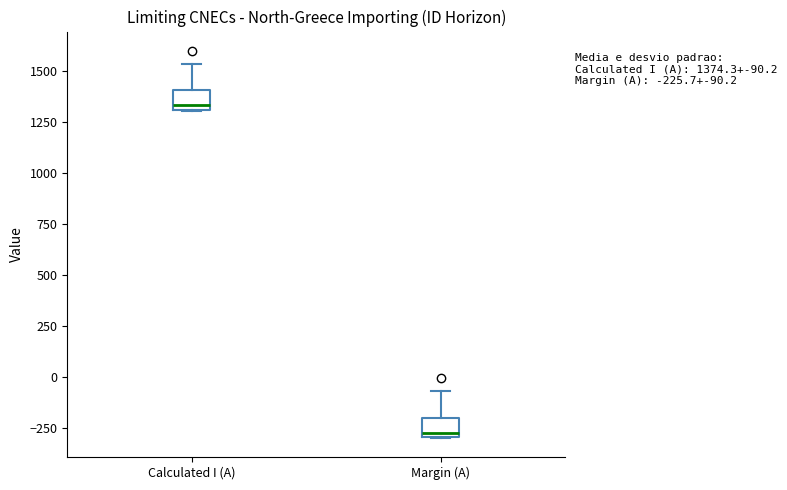

Which box's median line is the lowest?

Margin (A)